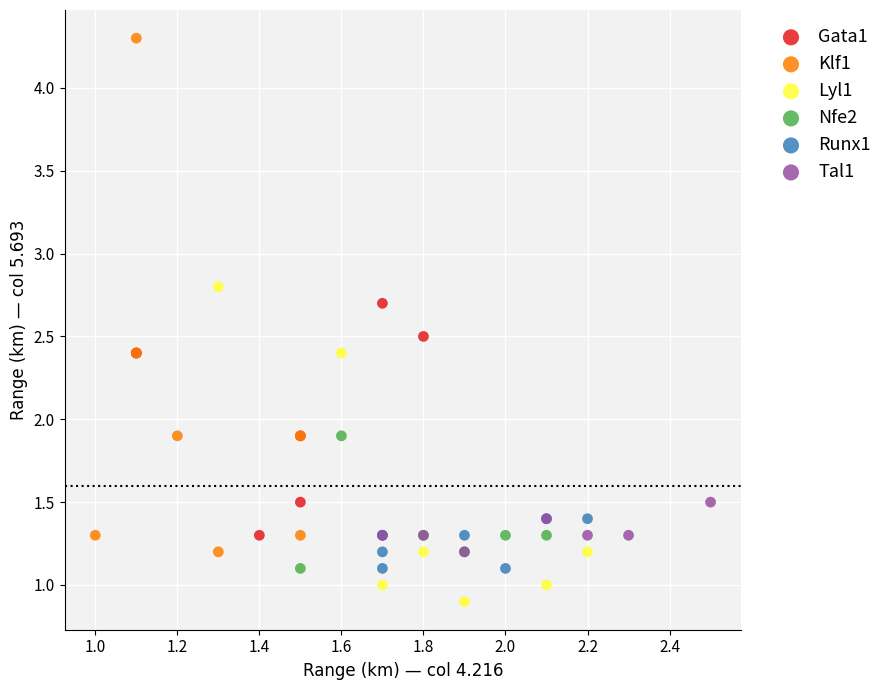

Which series contains the highest Y value?

Klf1